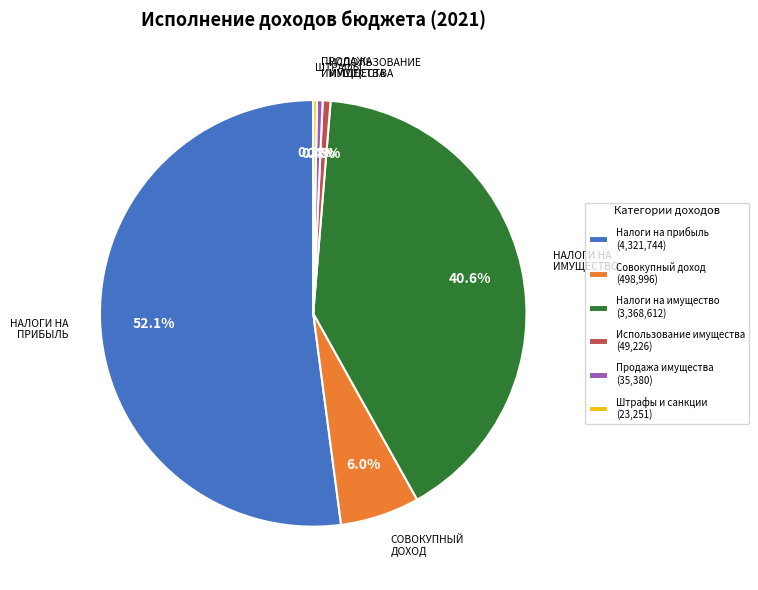

How many segments does this pie chart have?

6